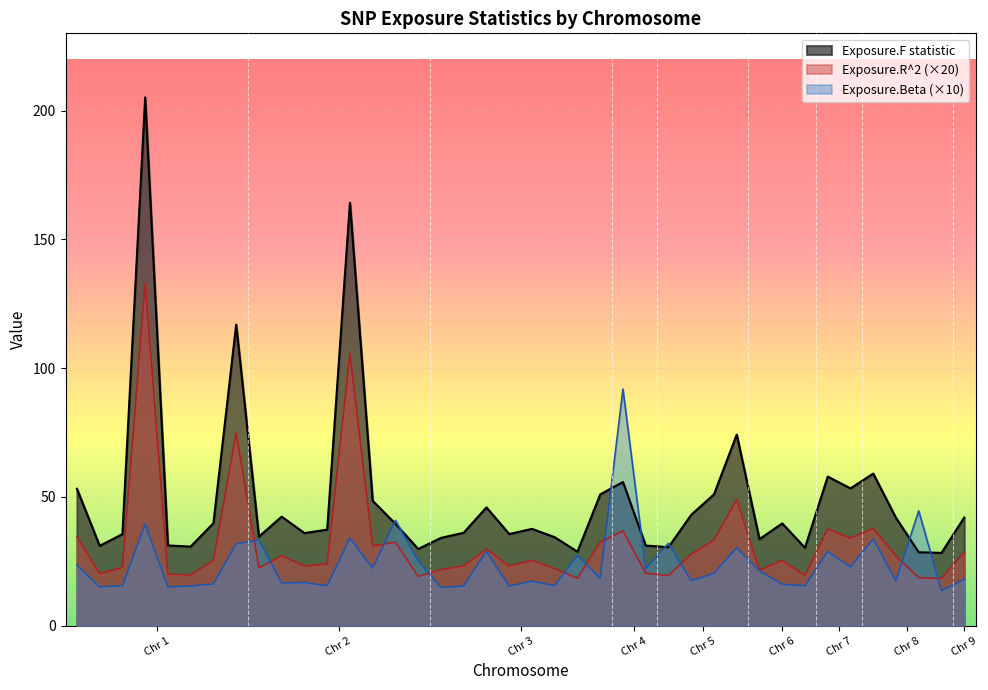

What is the lowest value of the Exposure.R^2 (×20) series?

18.3